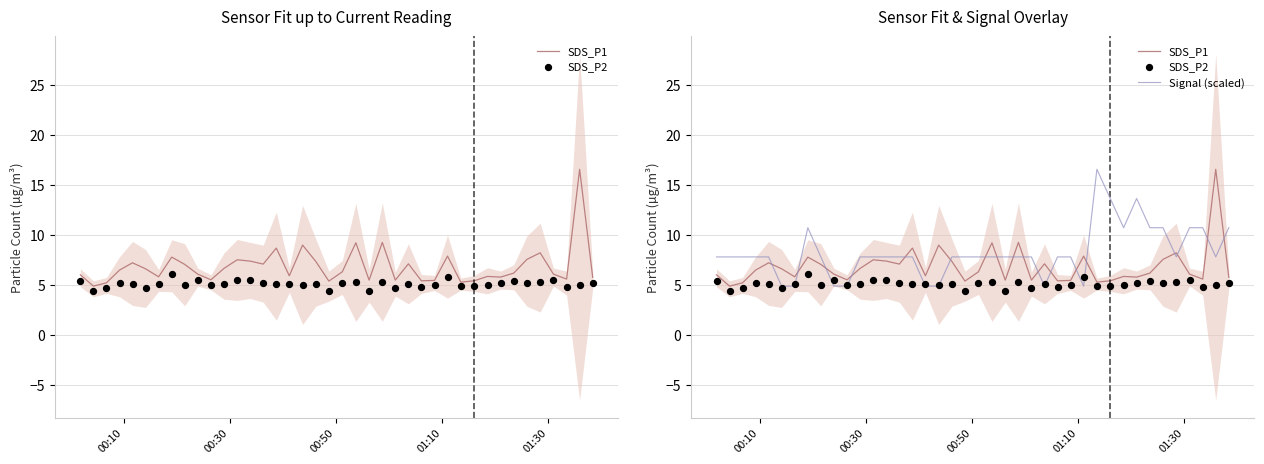

What are all the series names shown in the legend?

SDS_P1, SDS_P2, Signal (scaled)